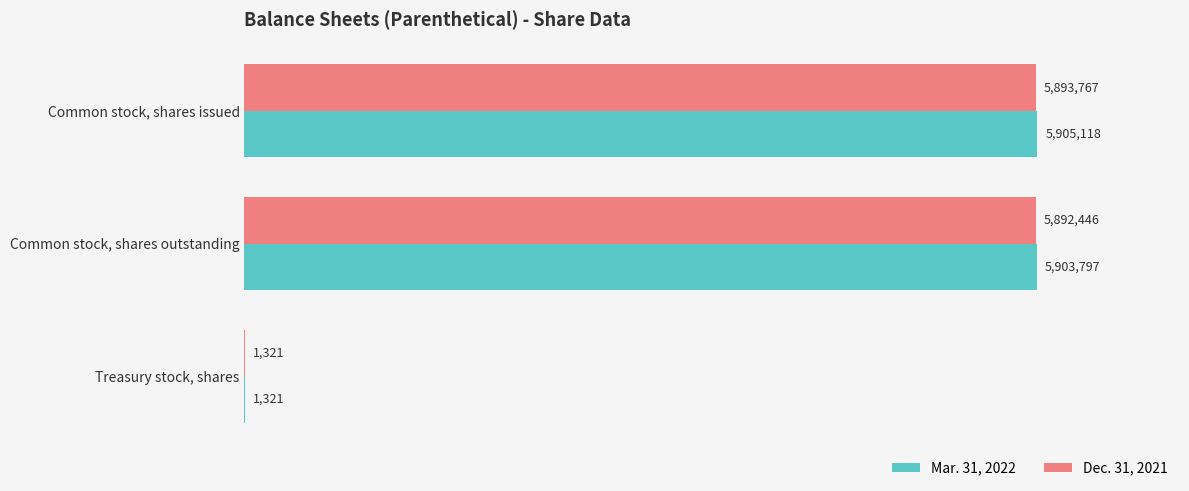

What is the maximum value for Mar. 31, 2022?

5905118